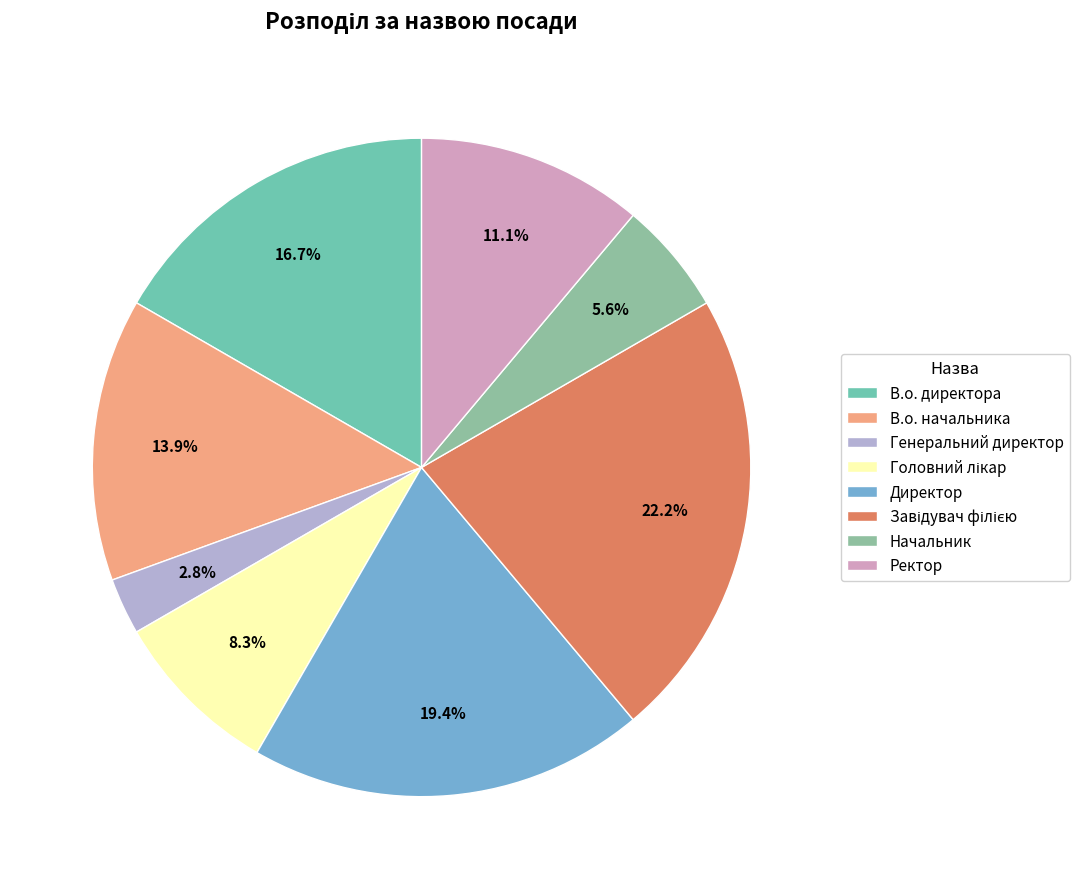

Rank the categories by value from lowest to highest.

Генеральний директор, Начальник, Головний лікар, Ректор, В.о. начальника, В.о. директора, Директор, Завідувач філією